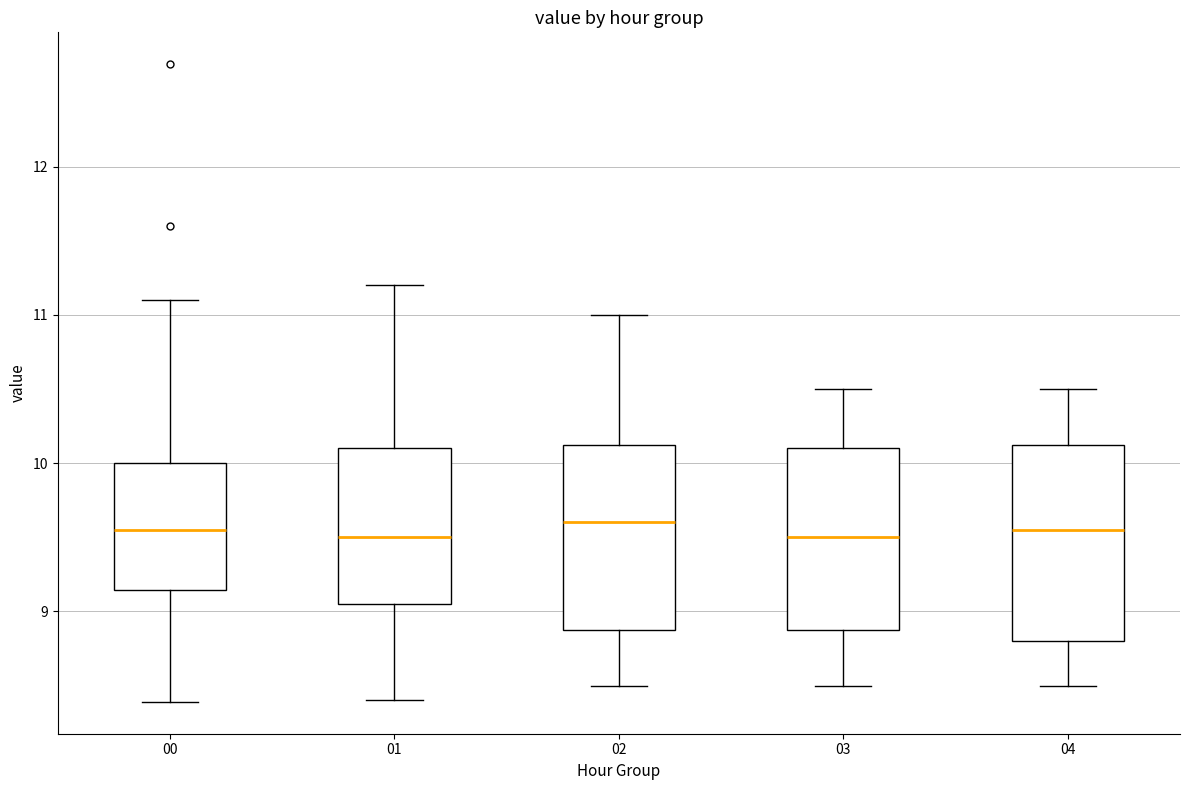

Reading left to right, read every box against the y-axis: the position of its median line, the range the box covers, and the ends of its whiskers. The values are not printed on the chart, so give them approximately, as read against the axis.

00: median 9.6, box 9.1 to 10.0, whiskers 8.4 to 11.1
01: median 9.5, box 9.1 to 10.1, whiskers 8.4 to 11.2
02: median 9.6, box 8.9 to 10.1, whiskers 8.5 to 11.0
03: median 9.5, box 8.9 to 10.1, whiskers 8.5 to 10.5
04: median 9.6, box 8.8 to 10.1, whiskers 8.5 to 10.5